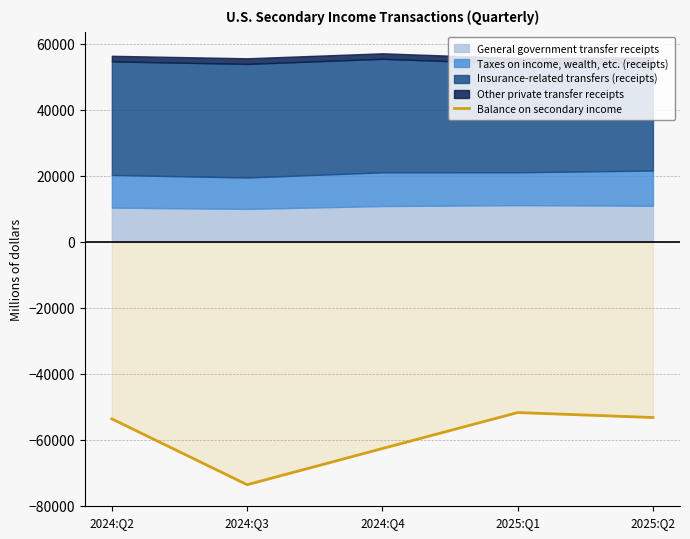

Rank the categories by value from lowest to highest.

2024:Q3, 2024:Q4, 2024:Q2, 2025:Q2, 2025:Q1